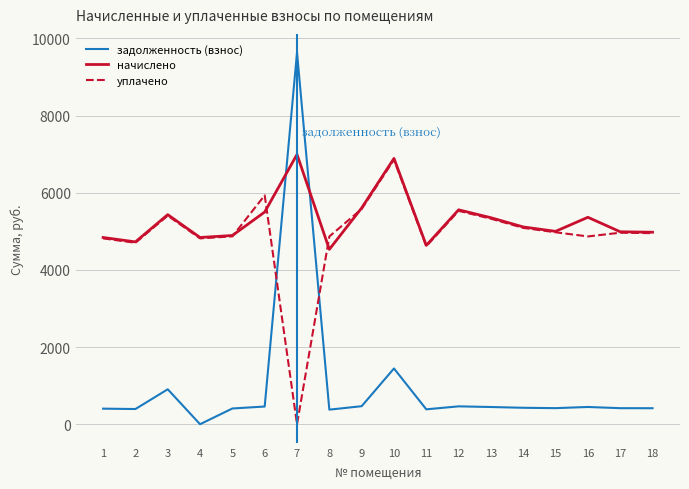

How many times do задолженность (взнос) and начислено cross each other?

2